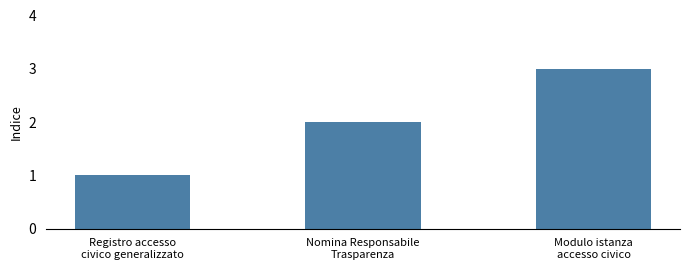

What is the label of the 1st bar from the right?

Modulo istanza
accesso civico